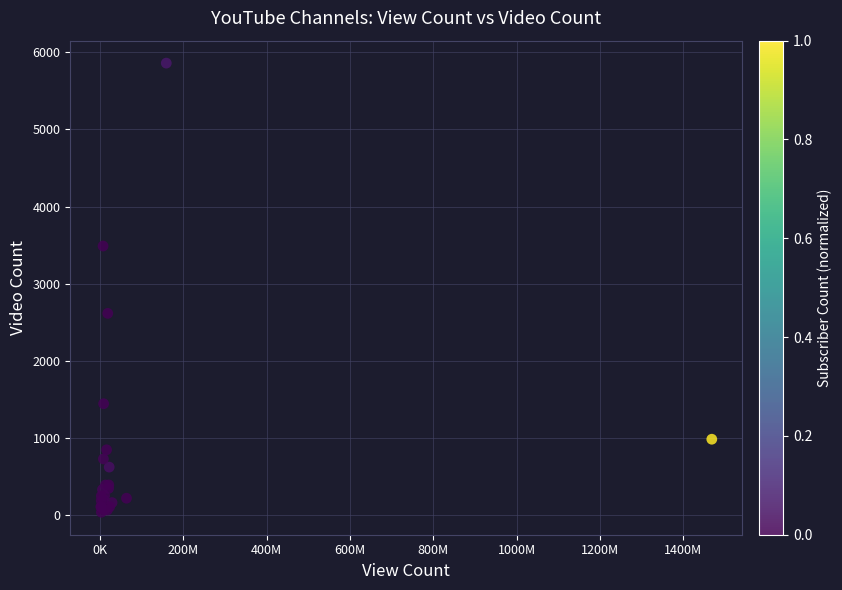

What Y value in the scatter plot is closest to 2949?

2617